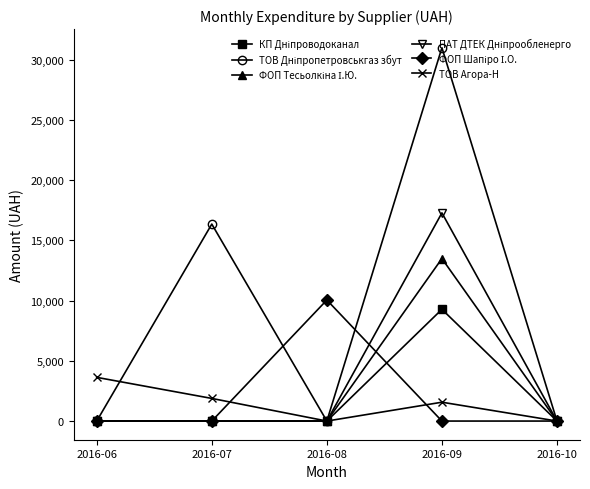

What is the maximum value shown in the chart?

30993.8